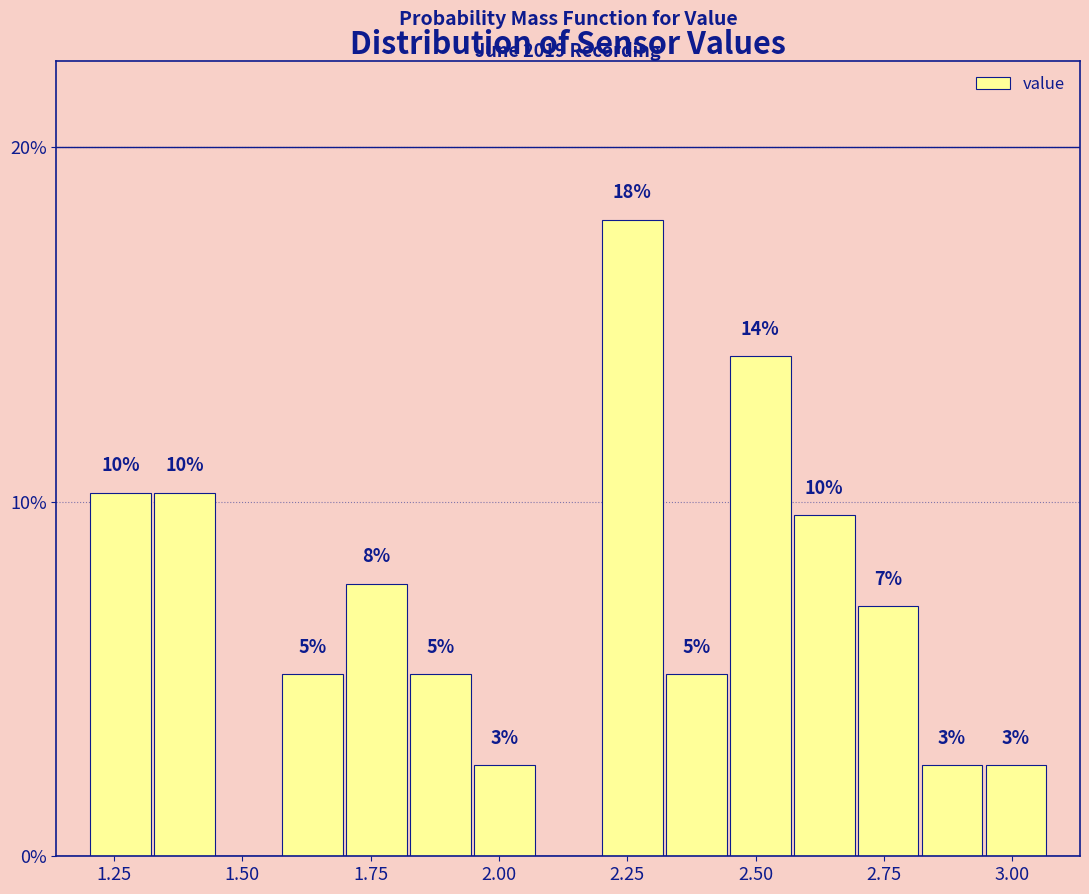

Around what value on the x-axis is the tallest bar? Give the approximate position of its centre, as read against the axis.

2.25